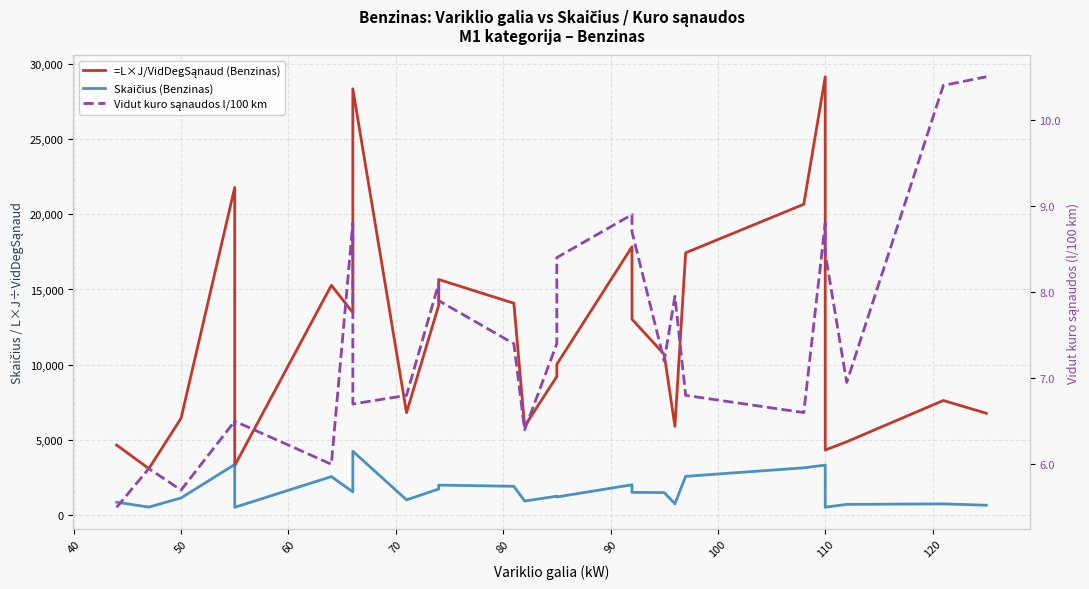

What are all the series names shown in the legend?

=L×J/VidDegSąnaud (Benzinas), Skaičius (Benzinas), Vidut kuro sąnaudos l/100 km